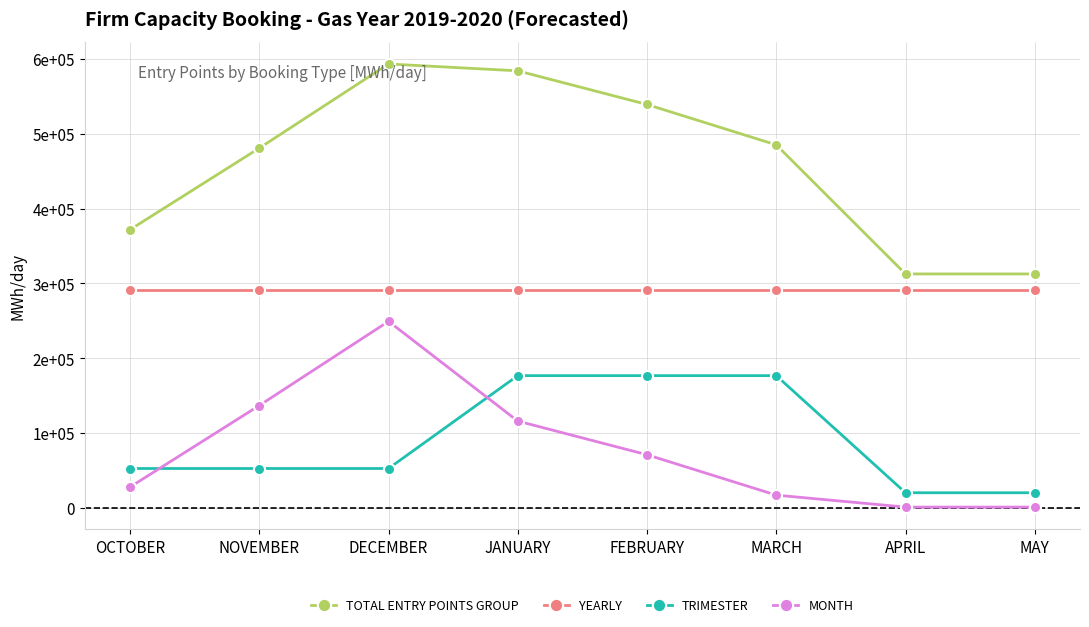

List the labels in order of TOTAL ENTRY POINTS GROUP value, largest first.

DECEMBER, JANUARY, FEBRUARY, MARCH, NOVEMBER, OCTOBER, APRIL, MAY